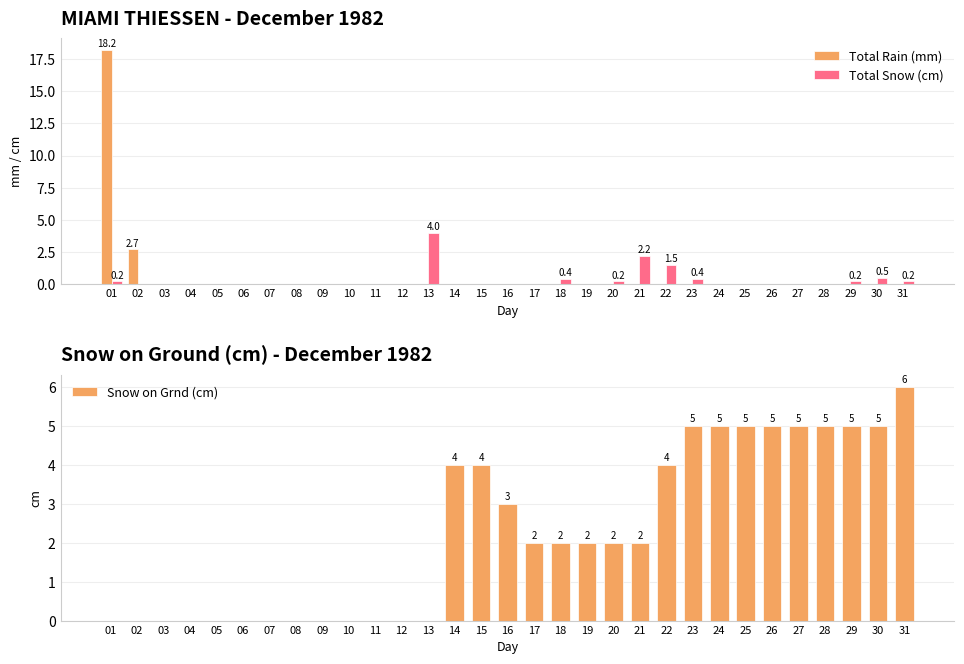

What is the difference between the second highest and second lowest values in the Snow on Grnd (cm) series?

5.0